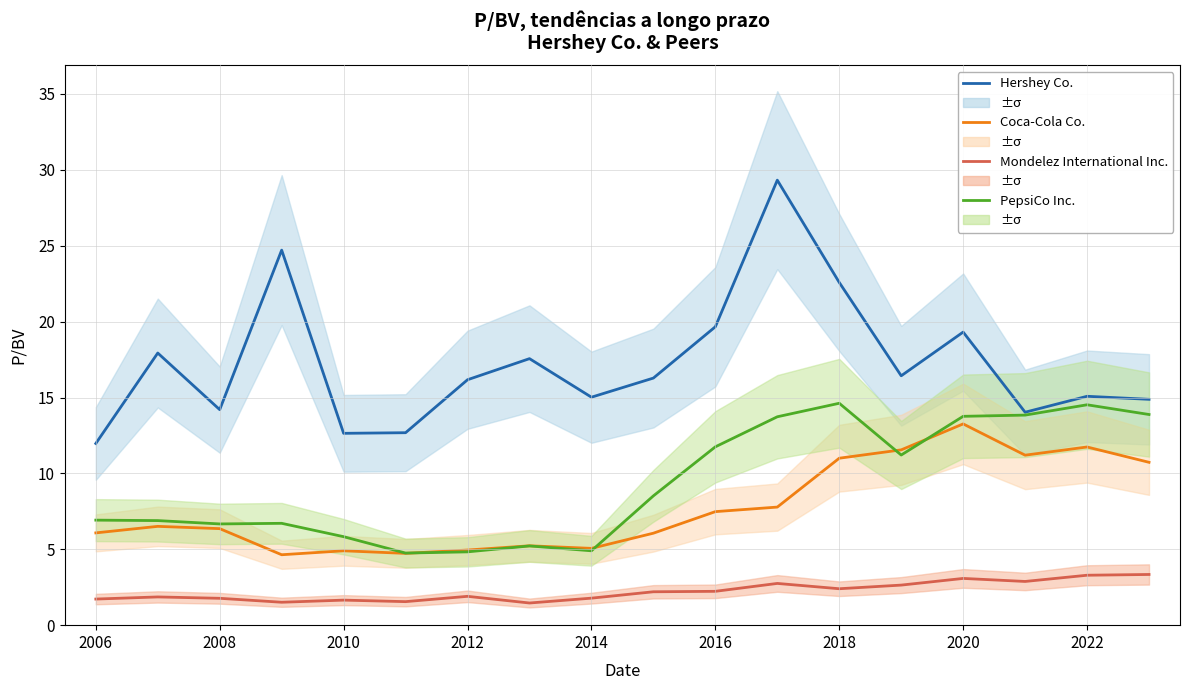

True or false: PepsiCo Inc. has more than 1 interior local peaks.

True